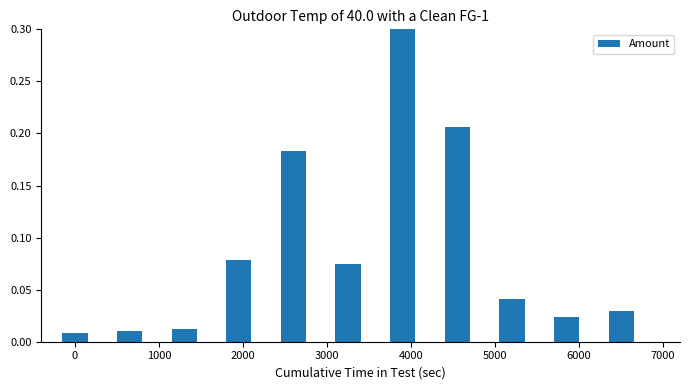

What is the sum of all values?

1.0